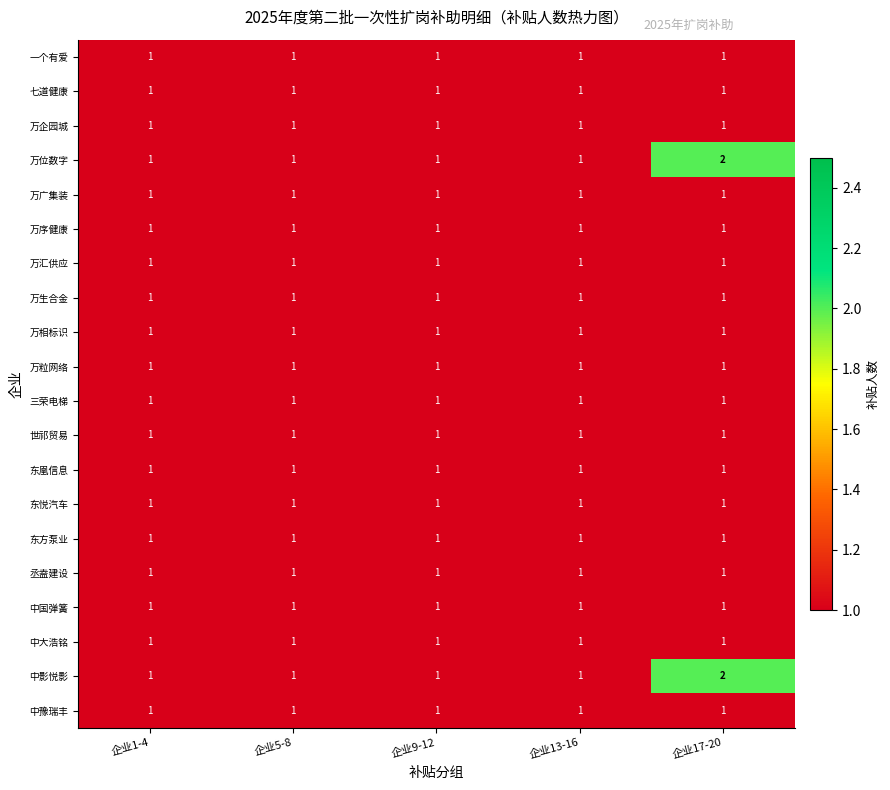

Is it true that 万位数字 equals 1 at 企业1-4?

True